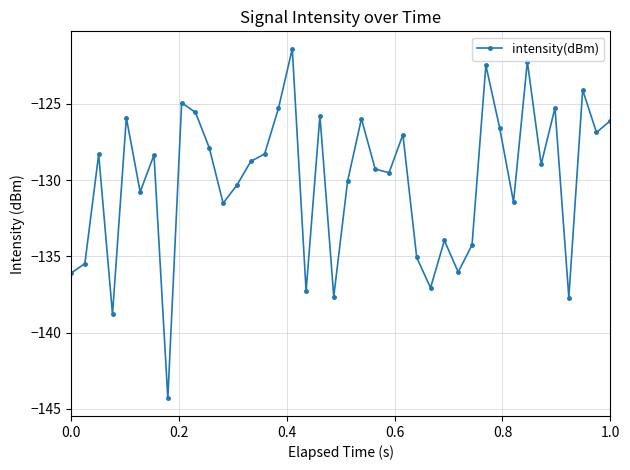

True or false: there are more than 1 points higher than both neighbors.

True